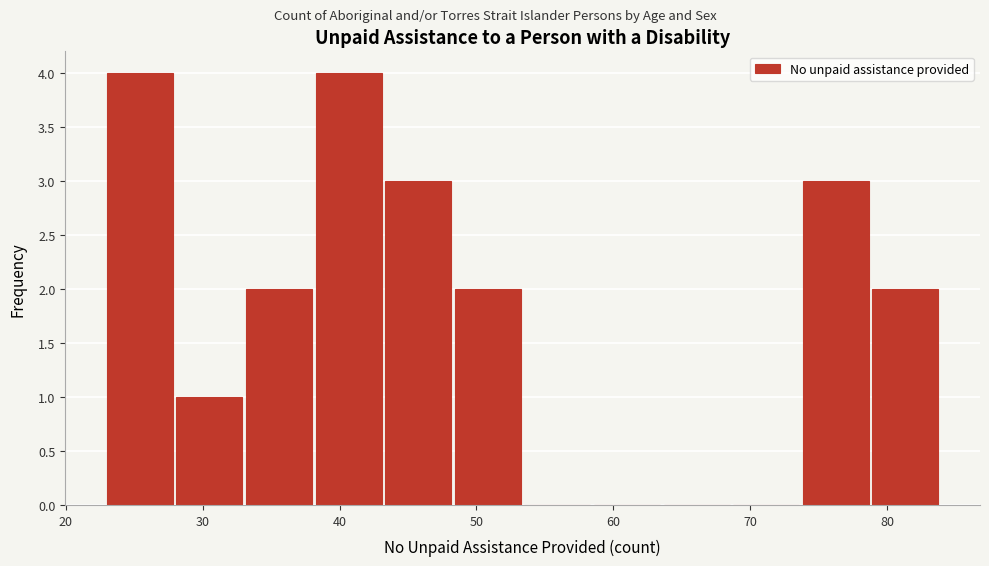

What is the height of the bar covering 48 to 54 on the x-axis? Neither the bar edges nor the heights are printed on the chart, so give them approximately, as read against the axes.

2